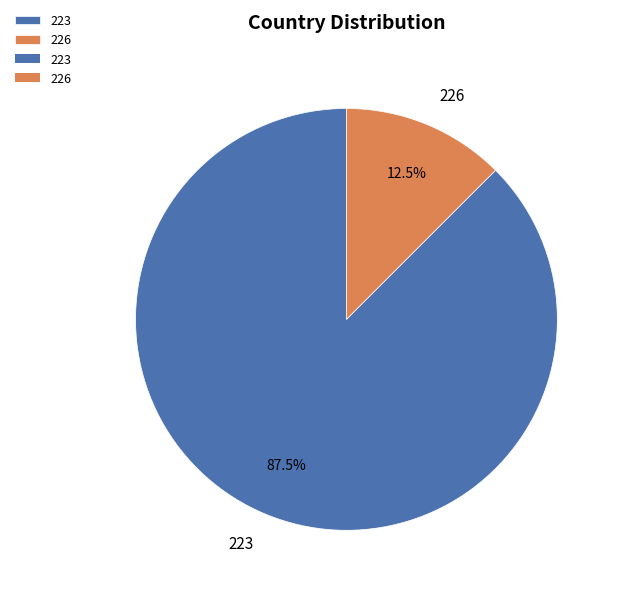

Rank the categories by value from lowest to highest.

226, 223